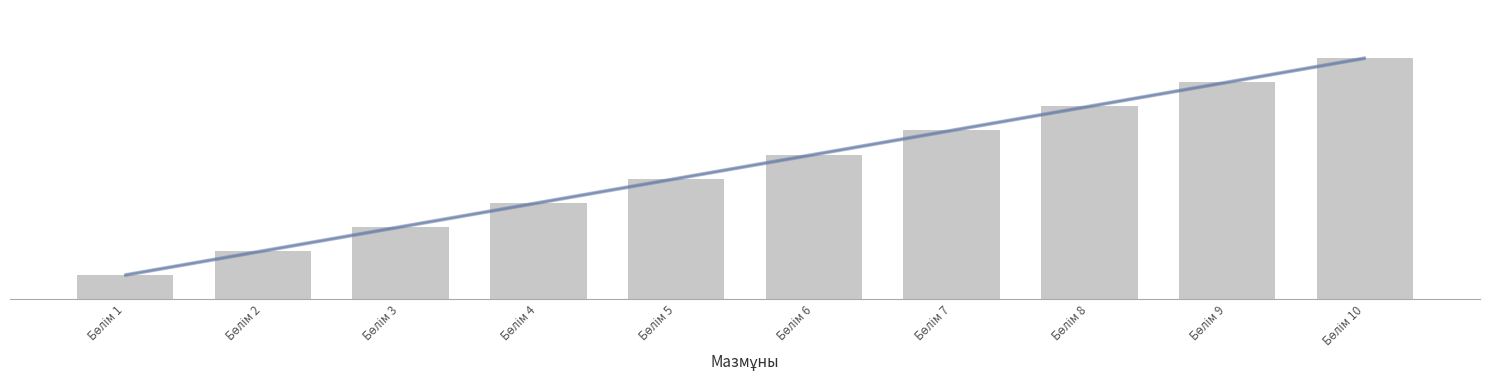

How many bars are there in total?

10